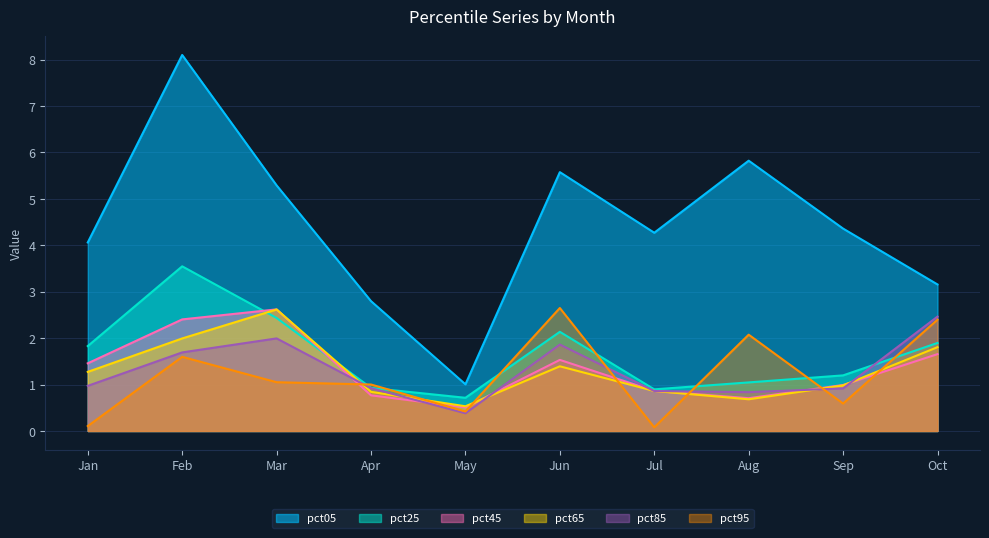

How many values in the pct05 series exceed 4?

7